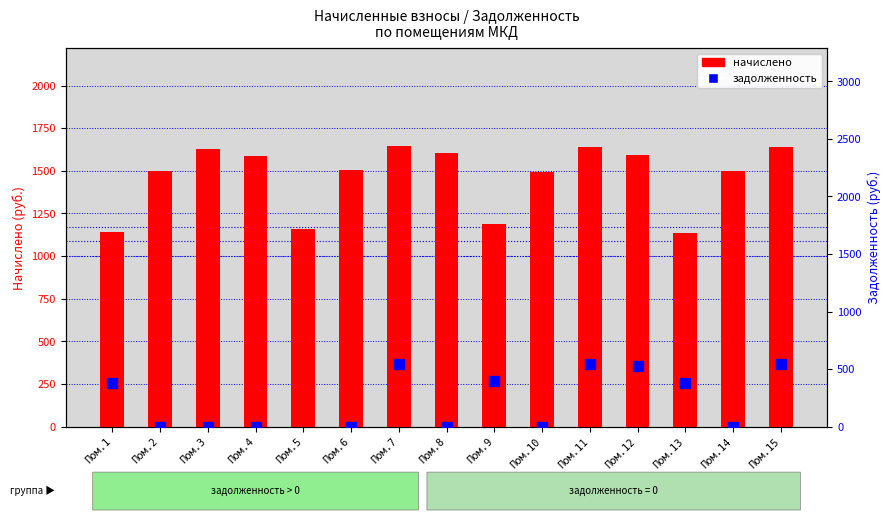

The задолженность series shows 258.7 at Пом.13. True or false?

False